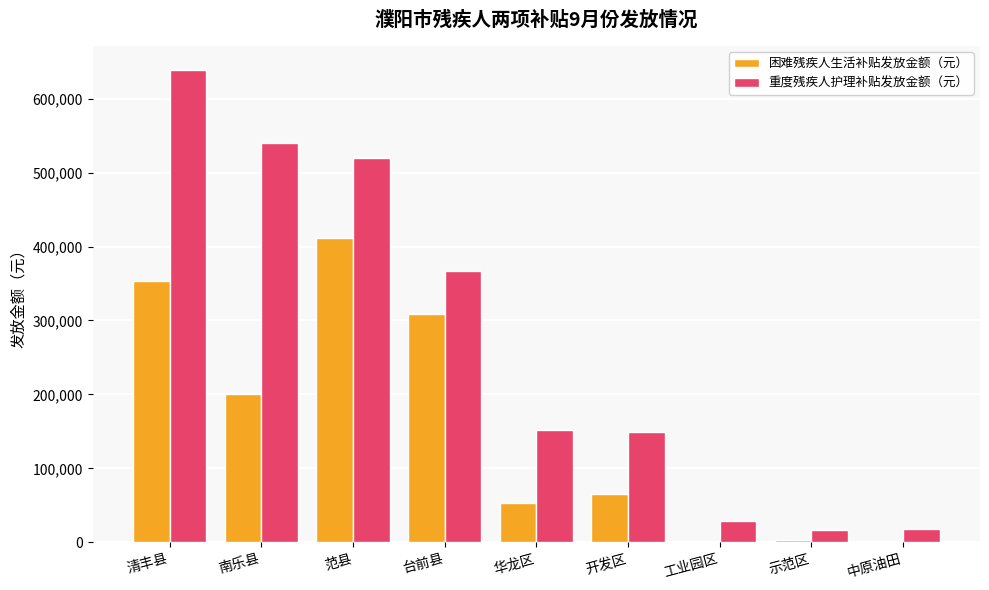

What is the maximum value for 困难残疾人生活补贴发放金额（元）?

411960